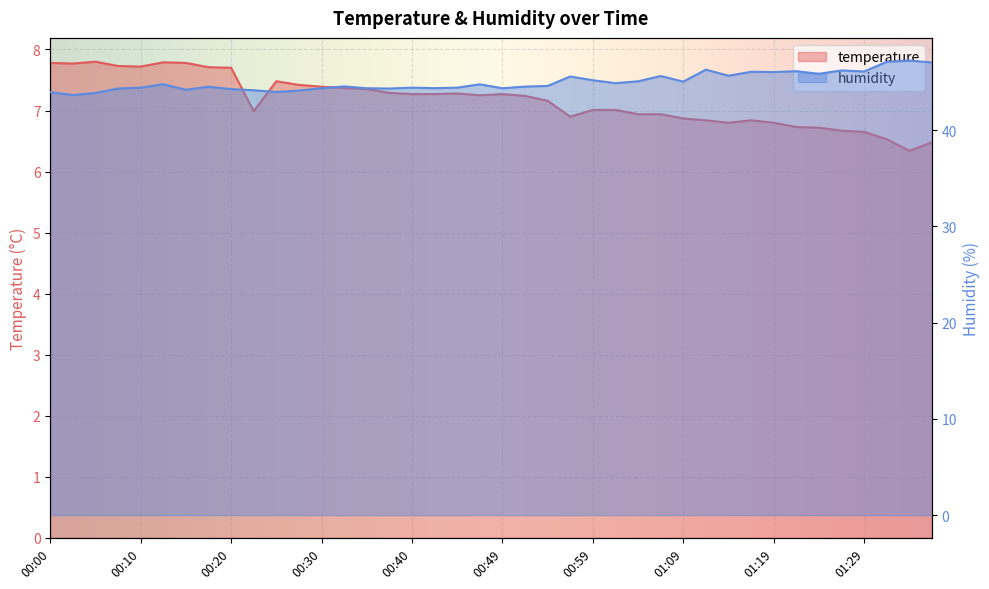

What is the sum of all humidity values?

1800.1